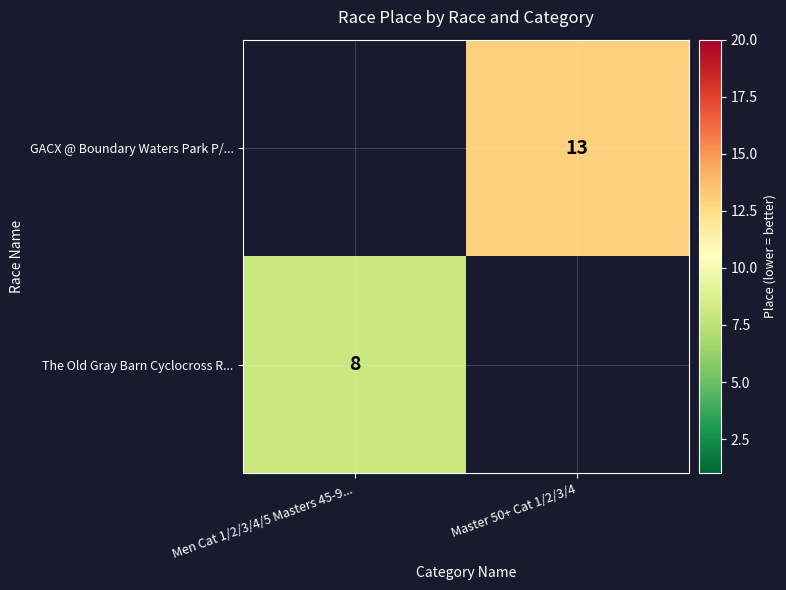

The The Old Gray Barn Cyclocross R... series shows 13.2 at Men Cat 1/2/3/4/5 Masters 45-9.... True or false?

False